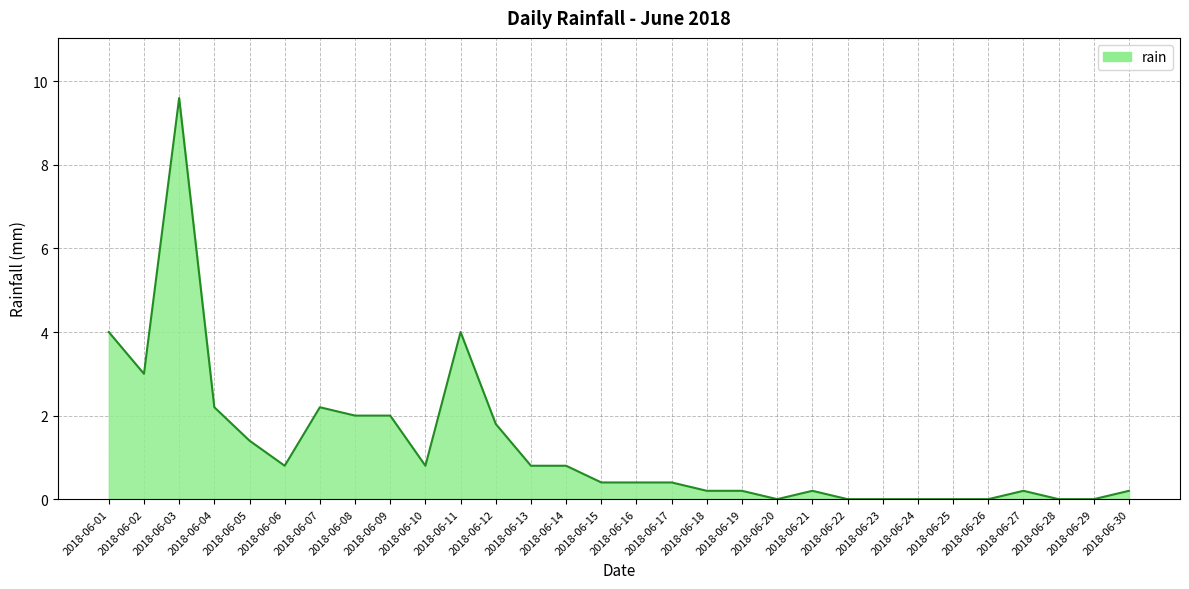

Which category has the highest value across all series?

2018-06-03